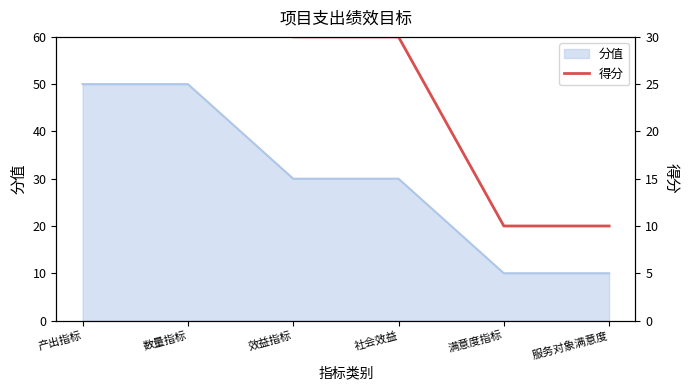

Count the number of values greater than 30.

2